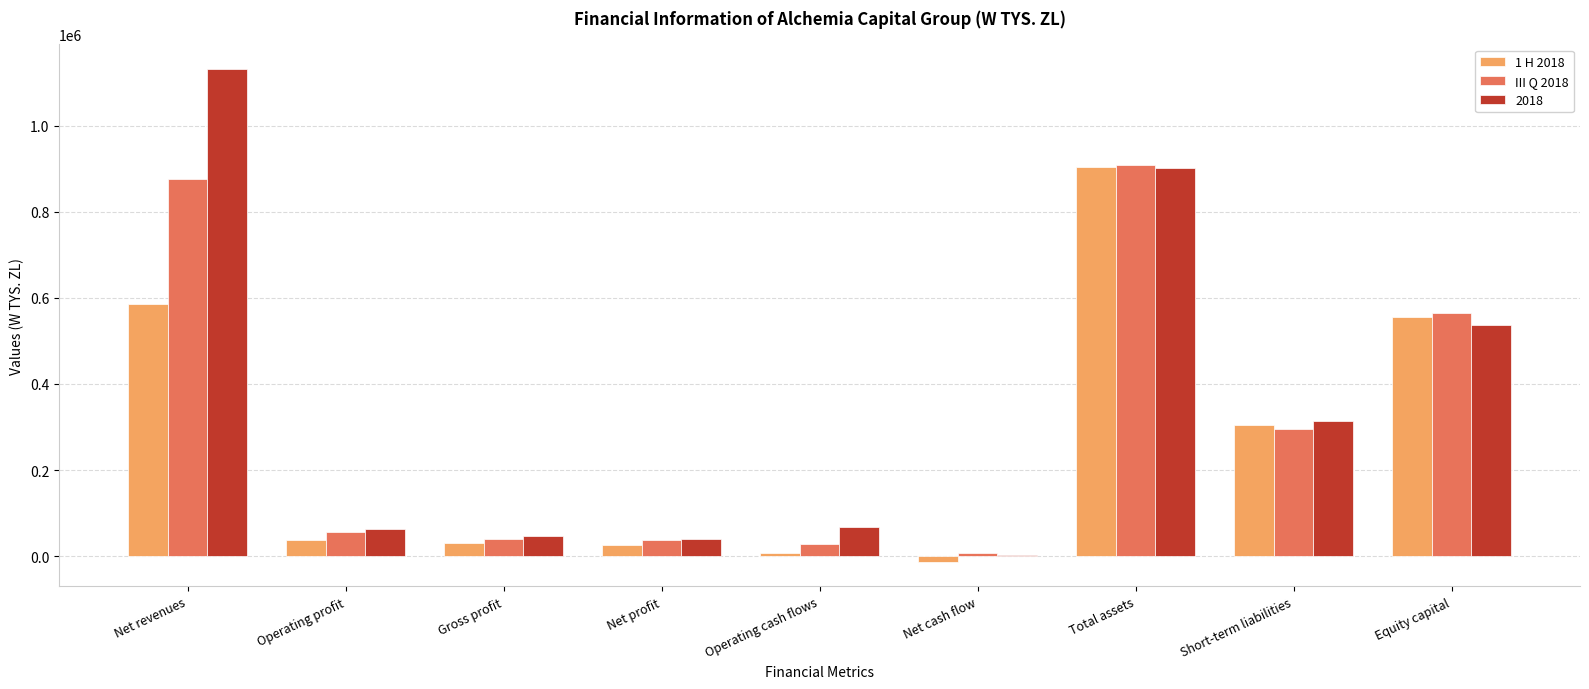

What is the total value across all series at Operating profit?

158230